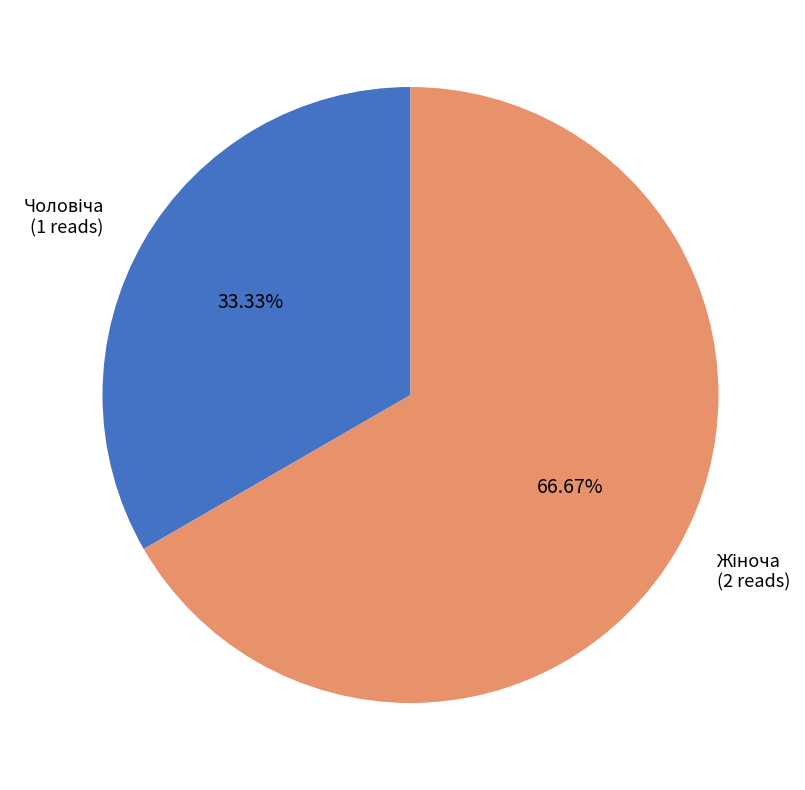

Is there any slice that represents more than half of the pie?

Yes